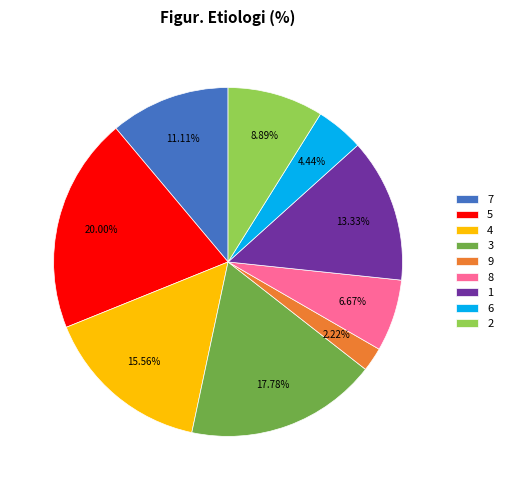

To the nearest percent, what is the difference between the 8 and 6 slice percentages?

2%